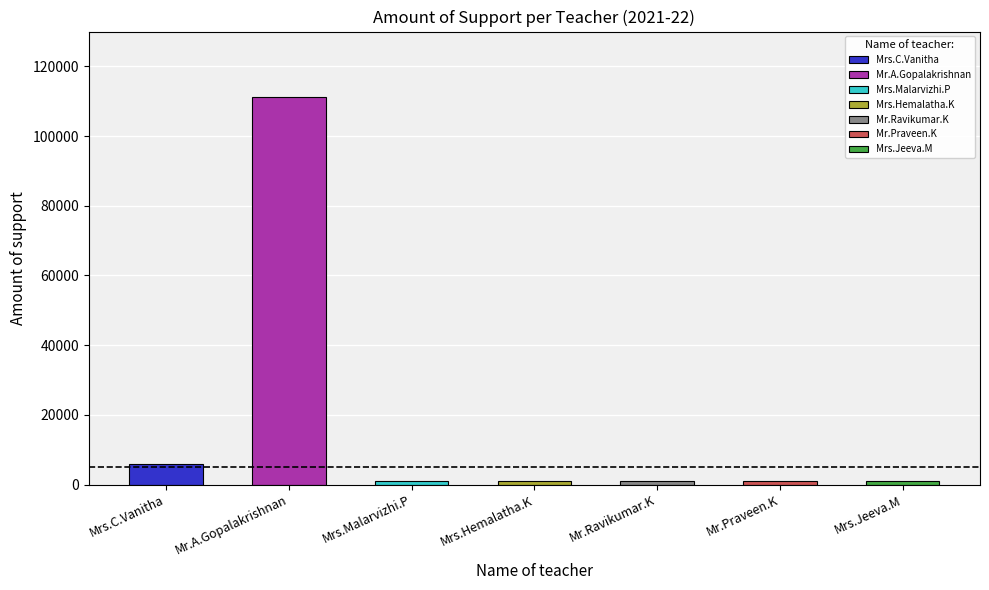

The chart shows a value of 1634 at Mr.Praveen.K. True or false?

False